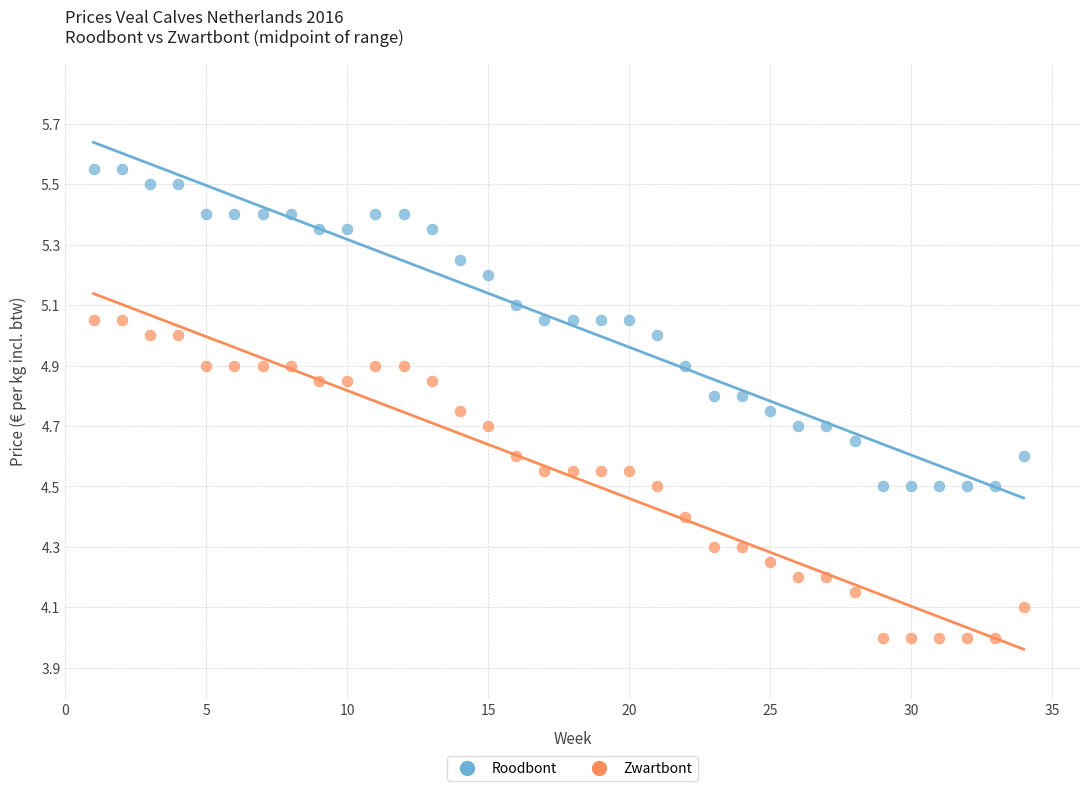

Which series reaches the maximum Y coordinate?

Roodbont